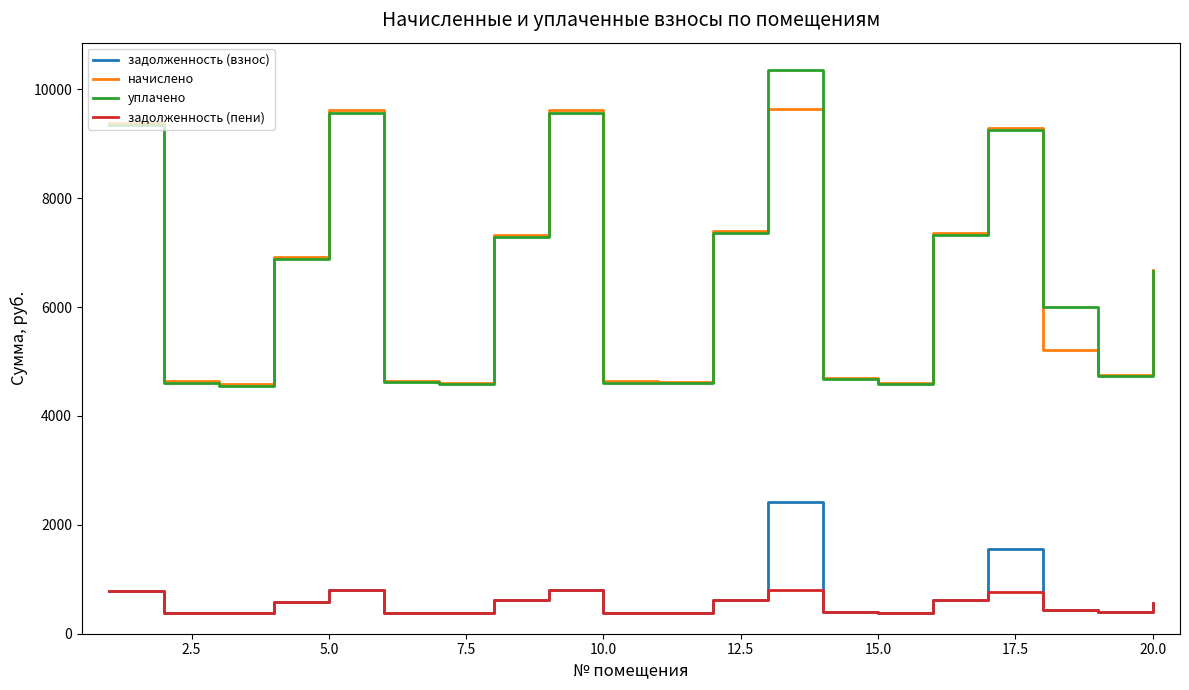

How many interior local peaks does the уплачено series have?

4